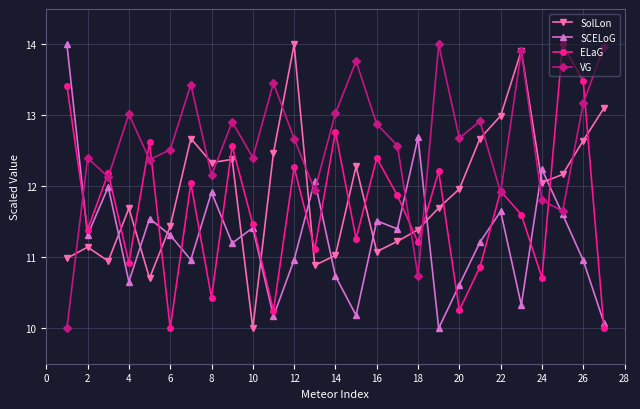

What is the value of the SCELoG point at the 22nd from the left?

11.6